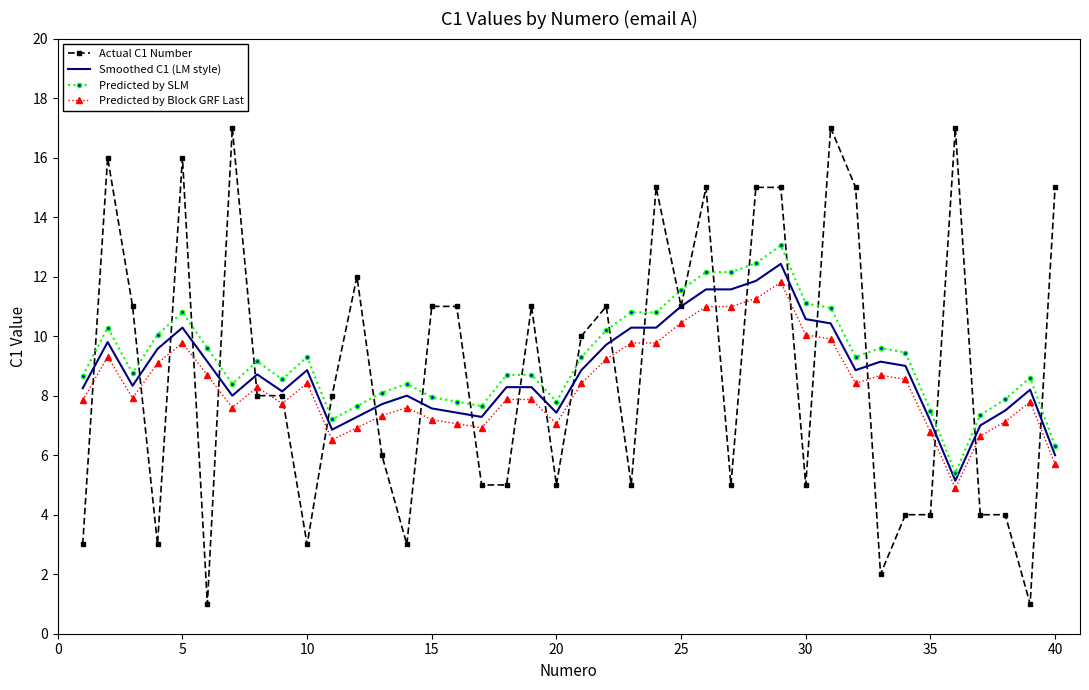

Which series has the widest spread of values?

Actual C1 Number